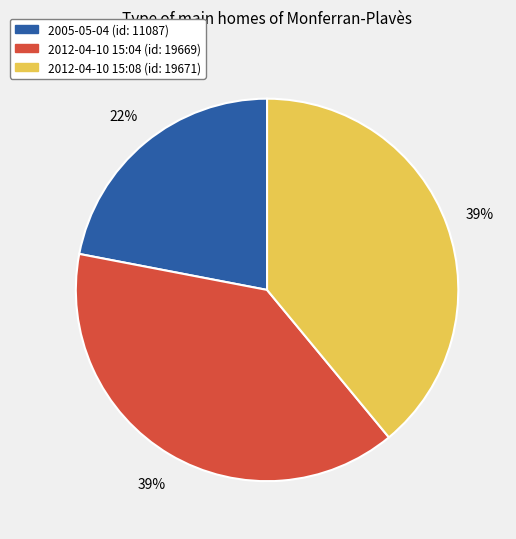

Between 2005-05-04 and 2012-04-10 15:08, which is larger?

2012-04-10 15:08